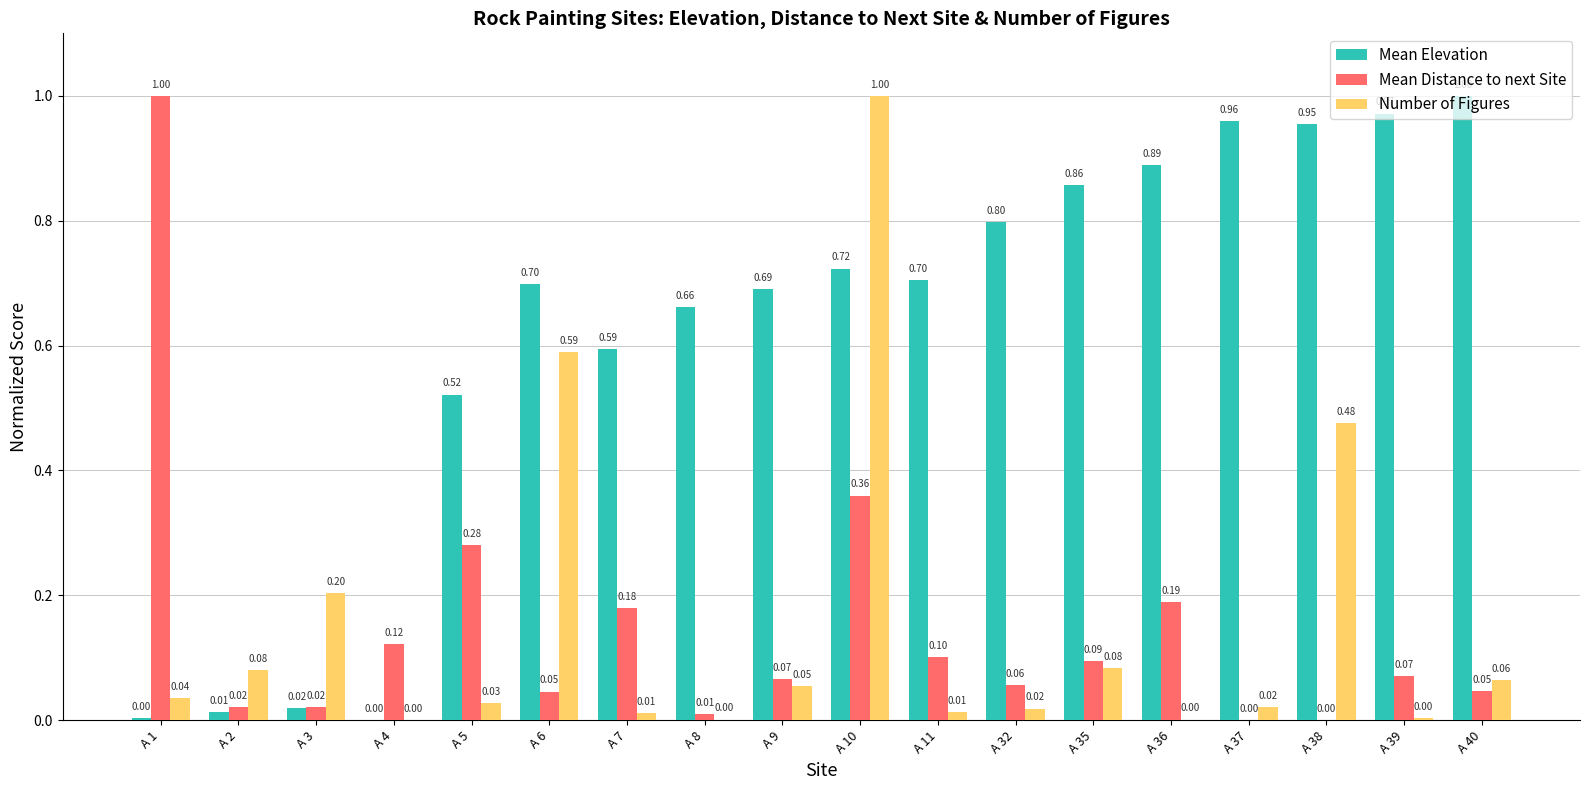

Which series has the largest total across all categories?

Mean Elevation